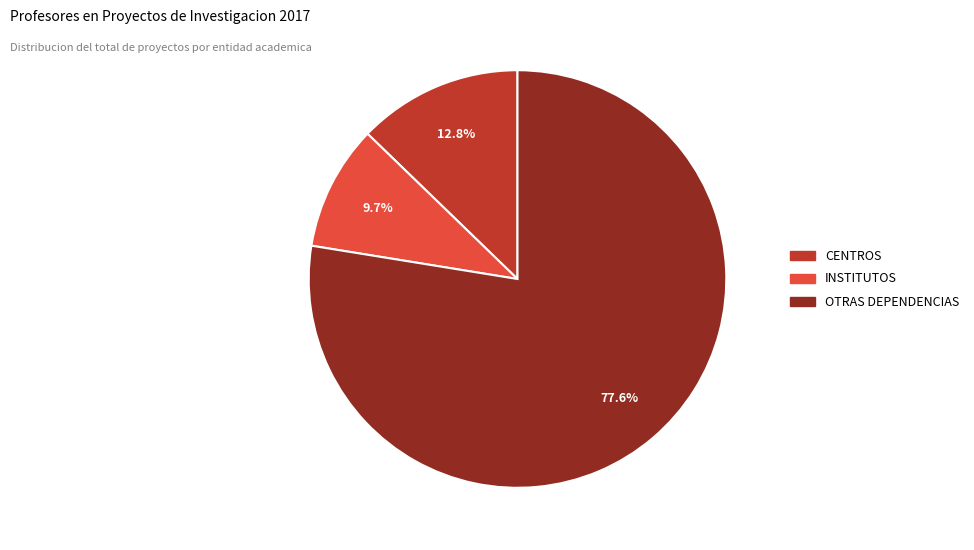

To the nearest percent, what portion does OTRAS DEPENDENCIAS represent?

78%